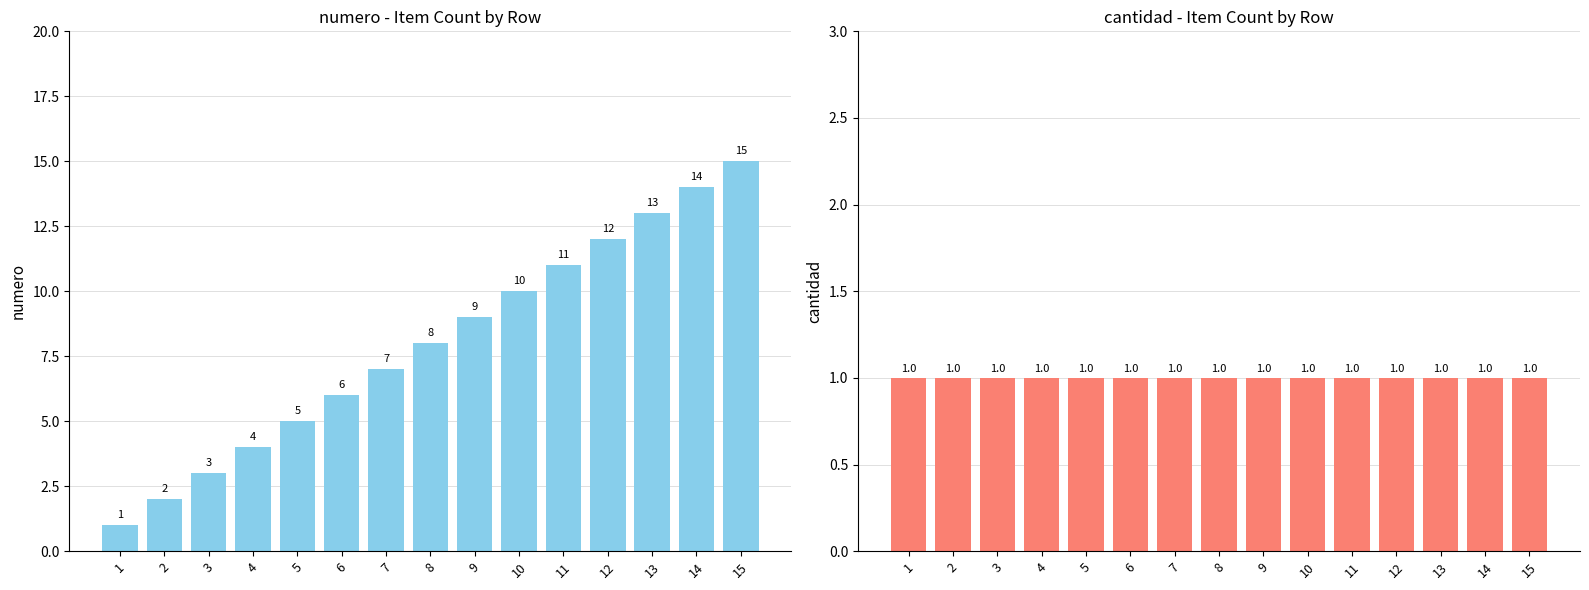

List the series in order of their peak value, lowest first.

cantidad, numero